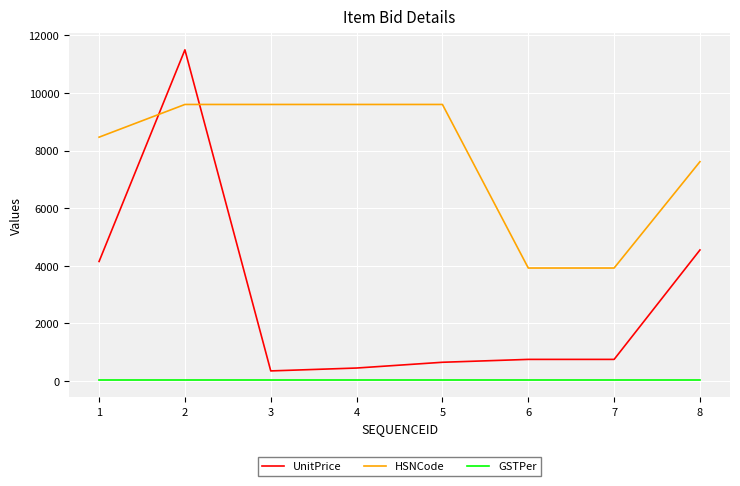

Does the chart have visible grid lines?

Yes